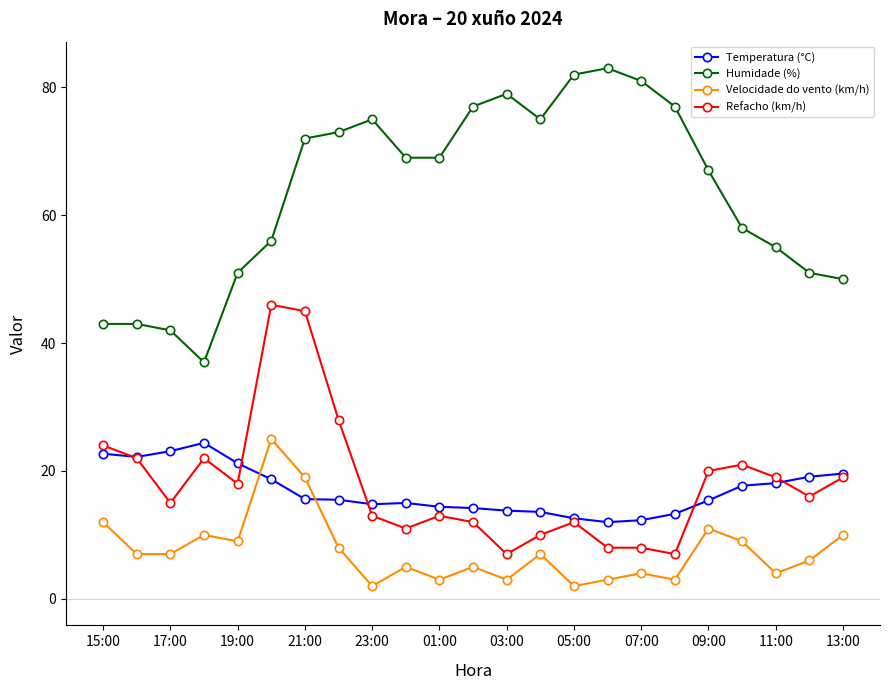

Is this an area chart (filled region under the line)?

No